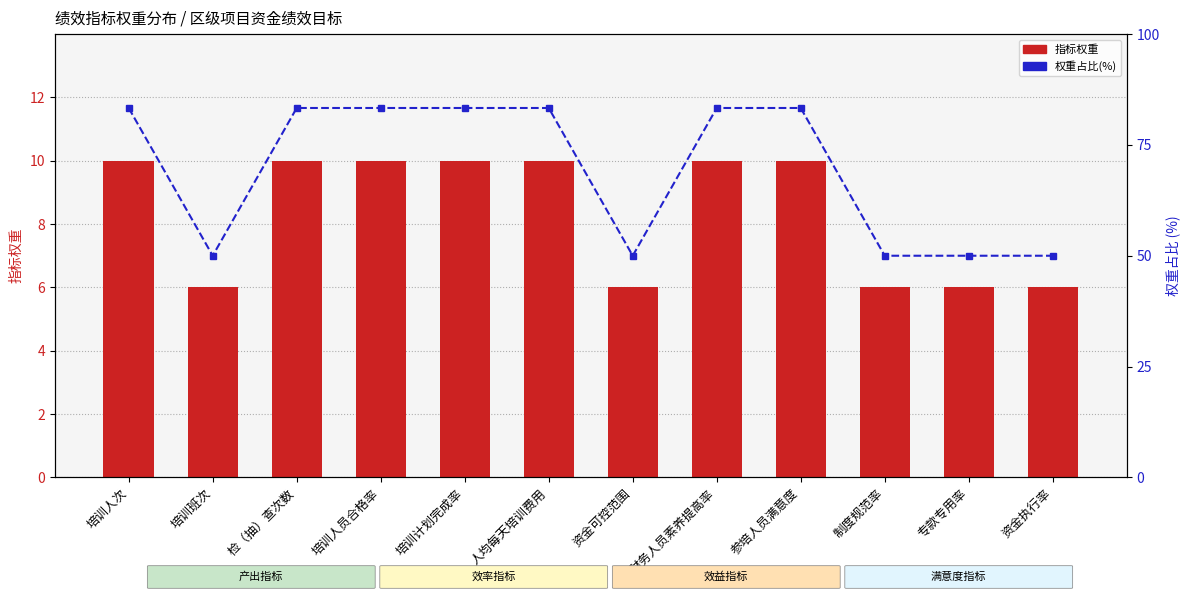

Reading right to left, transcribe all the data shown in this chart.

指标权重: 资金执行率=6.0	专款专用率=6.0	制度规范率=6.0	参培人员满意度=10.0	财务人员素养提高率=10.0	资金可控范围=6.0	人均每天培训费用=10.0	培训计划完成率=10.0	培训人员合格率=10.0	检（抽）查次数=10.0	培训班次=6.0	培训人次=10.0
权重占比(%): 资金执行率=50.0	专款专用率=50.0	制度规范率=50.0	参培人员满意度=83.3	财务人员素养提高率=83.3	资金可控范围=50.0	人均每天培训费用=83.3	培训计划完成率=83.3	培训人员合格率=83.3	检（抽）查次数=83.3	培训班次=50.0	培训人次=83.3